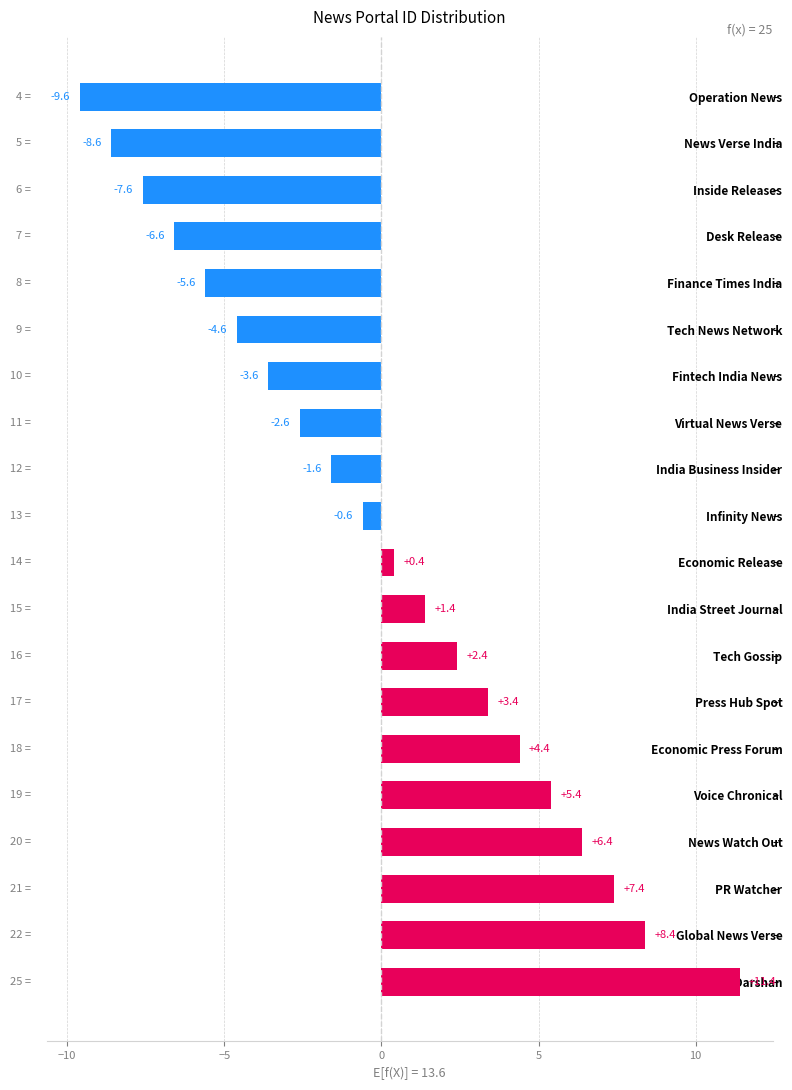

The value at News Watch Out is 6.4. True or false?

True